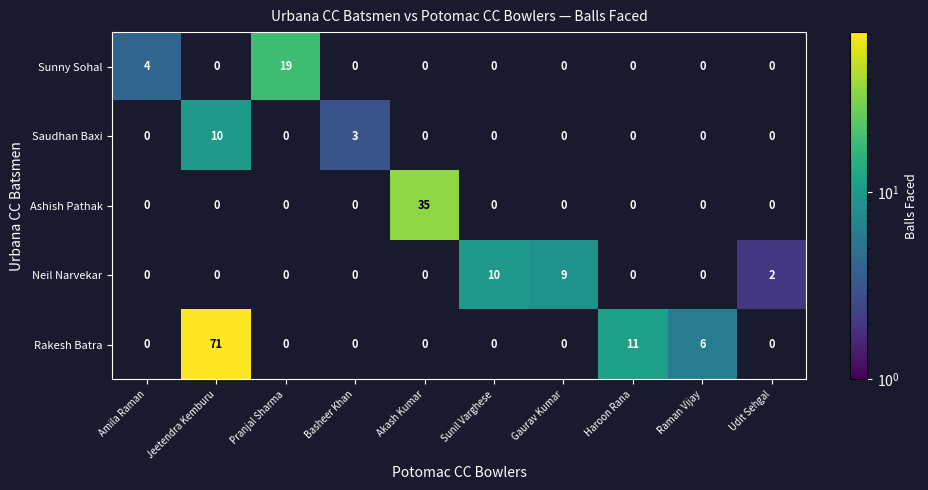

What is the maximum value shown in the chart?

71